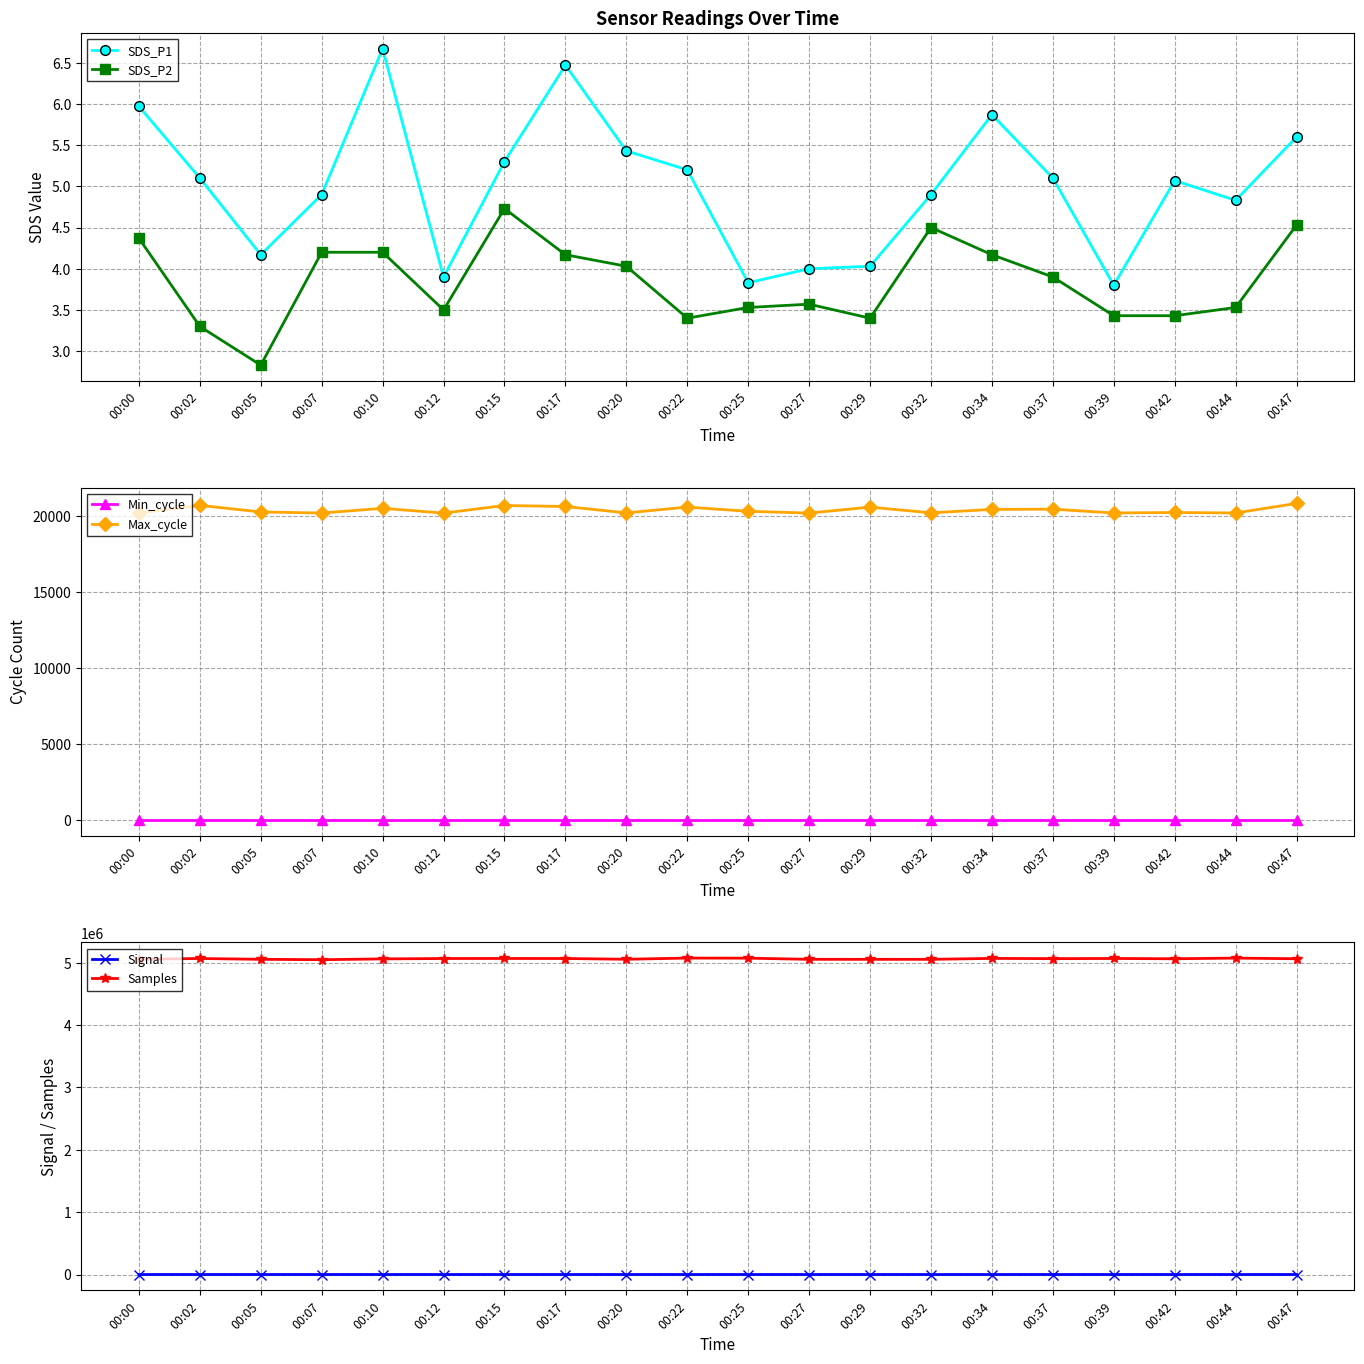

At how many categories does at least one series exceed 1746249?

20